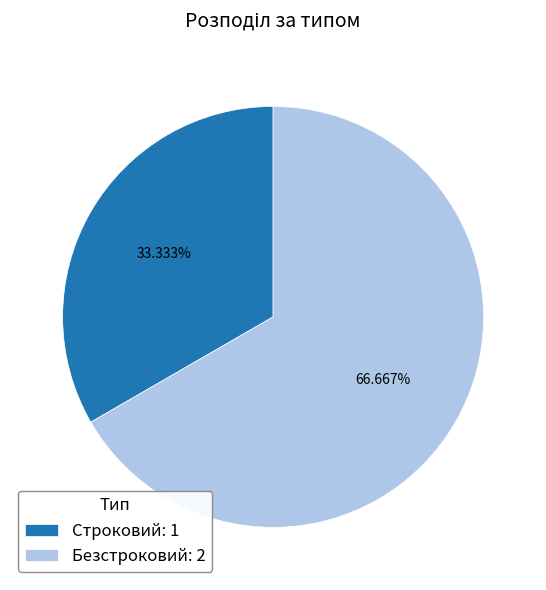

Which slice represents more than half of the pie?

Безстроковий